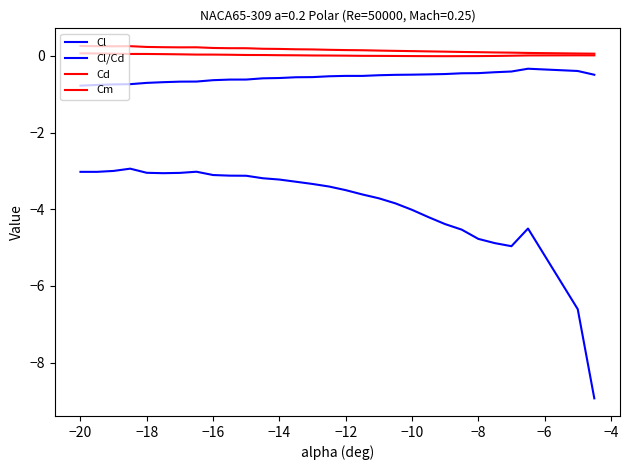

True or false: Cl has more than 0 points higher than both neighbors.

True